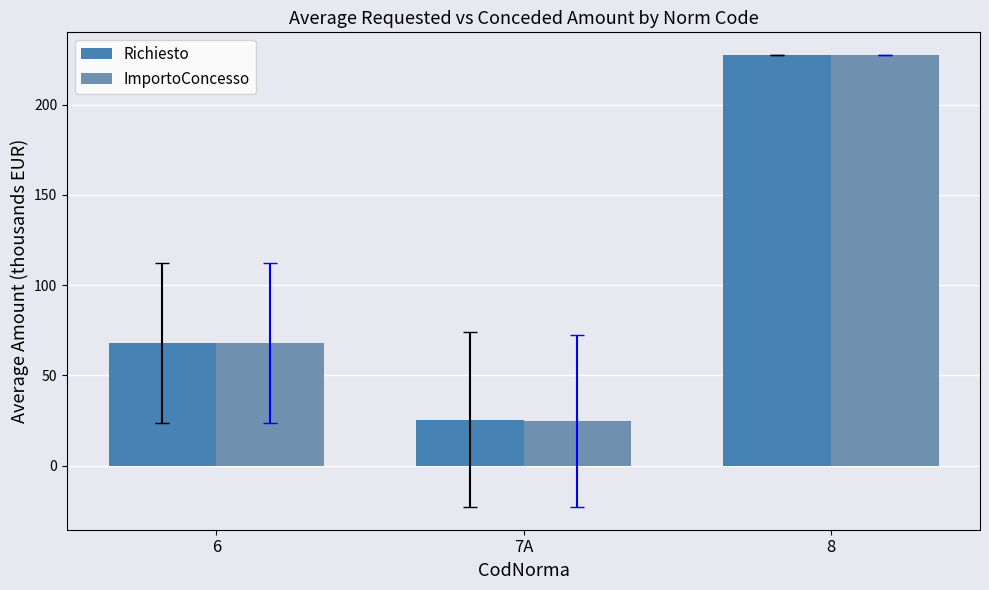

What is the difference between the ImportoConcesso values at 8 and 7A?

202.8